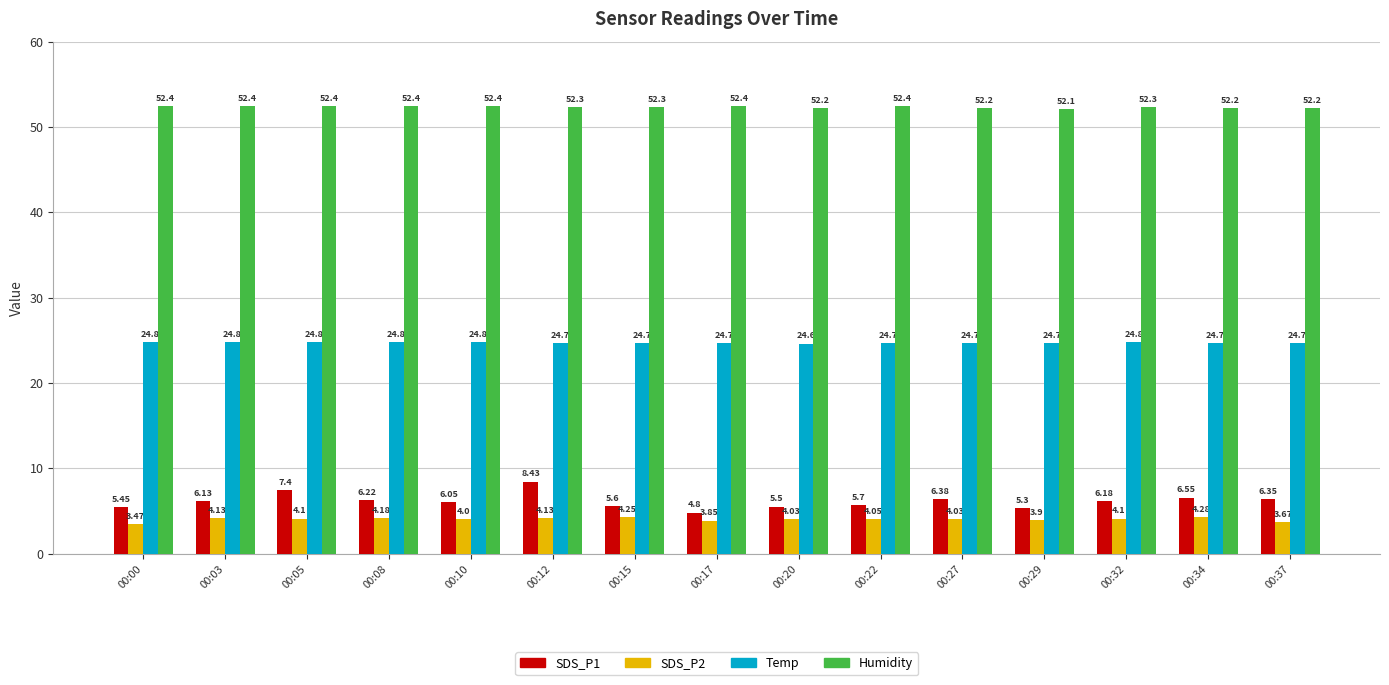

What is the value of the Humidity bar at the 14th from the left?

52.2